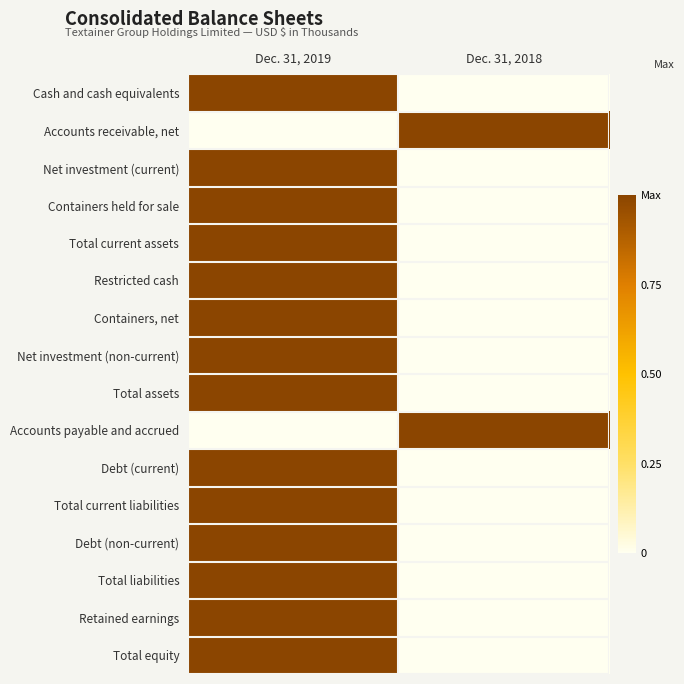

Reading left to right, extract all data points from this chart.

Cash and cash equivalents: Dec. 31, 2019=1.0	Dec. 31, 2018=0.0
Accounts receivable, net: Dec. 31, 2019=0.0	Dec. 31, 2018=1.0
Net investment (current): Dec. 31, 2019=1.0	Dec. 31, 2018=0.0
Containers held for sale: Dec. 31, 2019=1.0	Dec. 31, 2018=0.0
Total current assets: Dec. 31, 2019=1.0	Dec. 31, 2018=0.0
Restricted cash: Dec. 31, 2019=1.0	Dec. 31, 2018=0.0
Containers, net: Dec. 31, 2019=1.0	Dec. 31, 2018=0.0
Net investment (non-current): Dec. 31, 2019=1.0	Dec. 31, 2018=0.0
Total assets: Dec. 31, 2019=1.0	Dec. 31, 2018=0.0
Accounts payable and accrued: Dec. 31, 2019=0.0	Dec. 31, 2018=1.0
Debt (current): Dec. 31, 2019=1.0	Dec. 31, 2018=0.0
Total current liabilities: Dec. 31, 2019=1.0	Dec. 31, 2018=0.0
Debt (non-current): Dec. 31, 2019=1.0	Dec. 31, 2018=0.0
Total liabilities: Dec. 31, 2019=1.0	Dec. 31, 2018=0.0
Retained earnings: Dec. 31, 2019=1.0	Dec. 31, 2018=0.0
Total equity: Dec. 31, 2019=1.0	Dec. 31, 2018=0.0